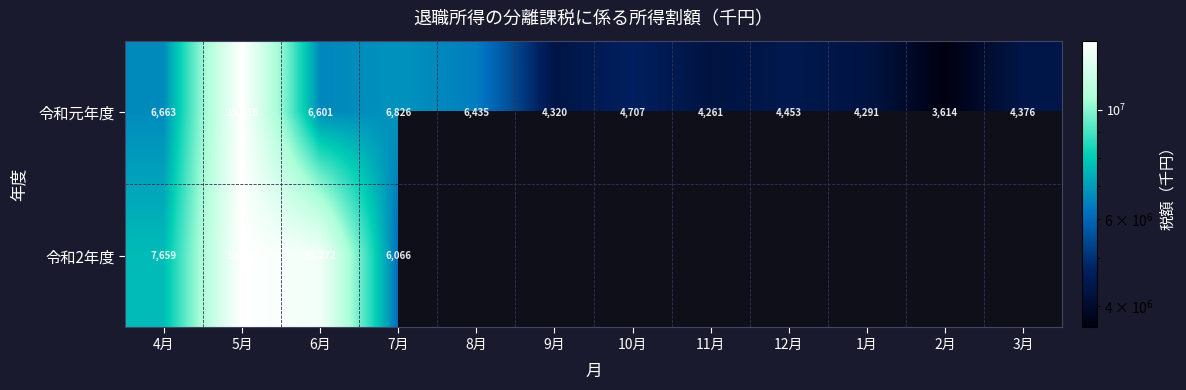

Between 3月 and 1月, which is larger?

3月